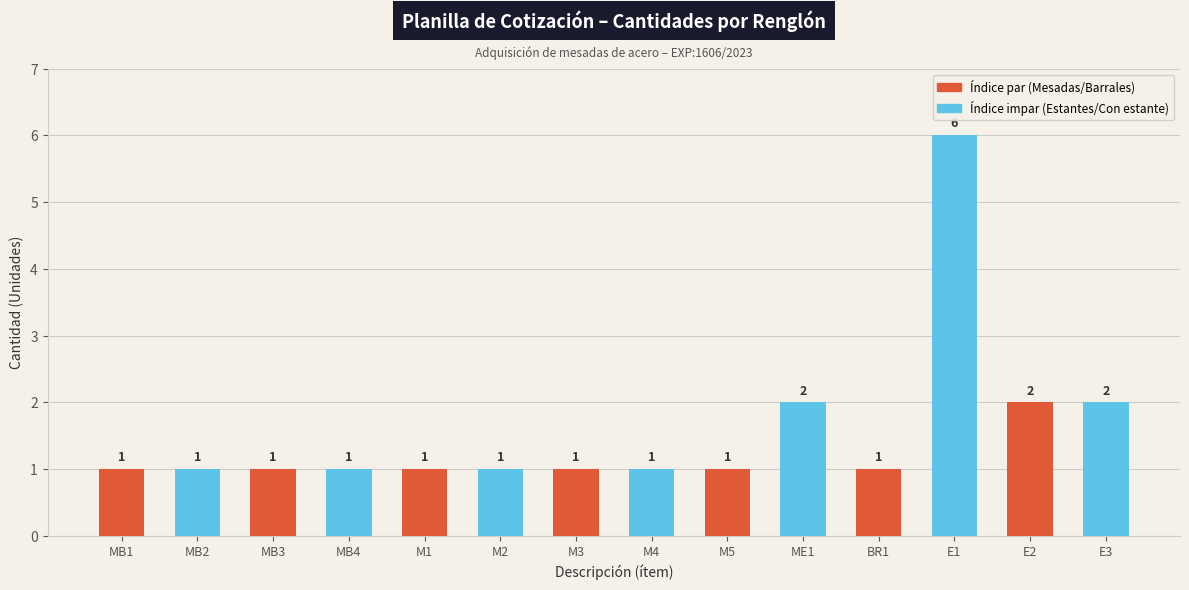

What is the ratio of the value at BR1 to the value at MB3?

1.0